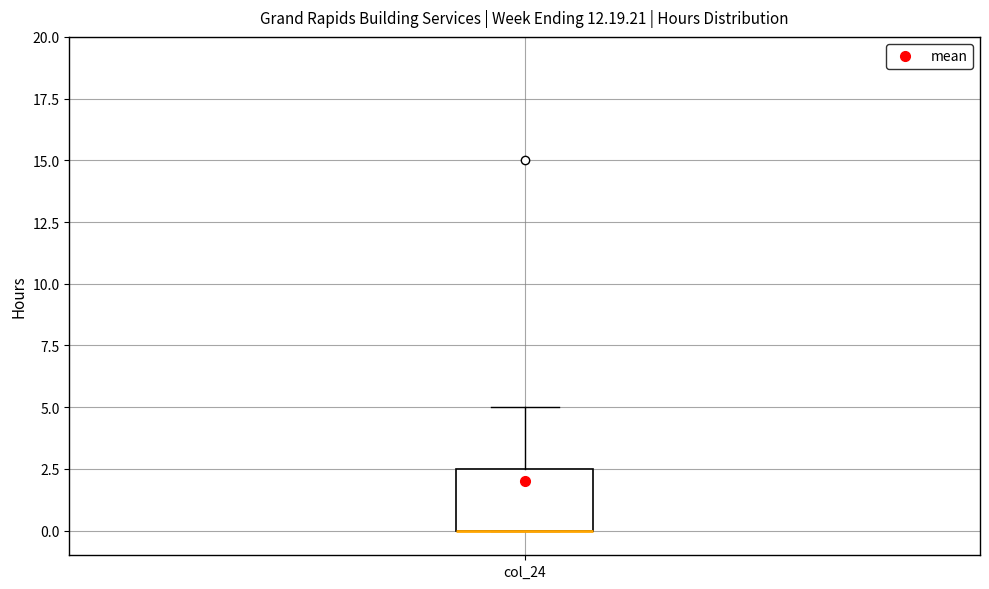

Transcribe this box plot: give where the median line is, the range the box spans, and where the two whiskers end, as read against the y-axis. The values are not printed on the chart, so give them approximately, as read against the axis.

median 0.0 (drawn on the box's lower edge), box 0.0 to 2.5, whiskers 0.0 to 5.0